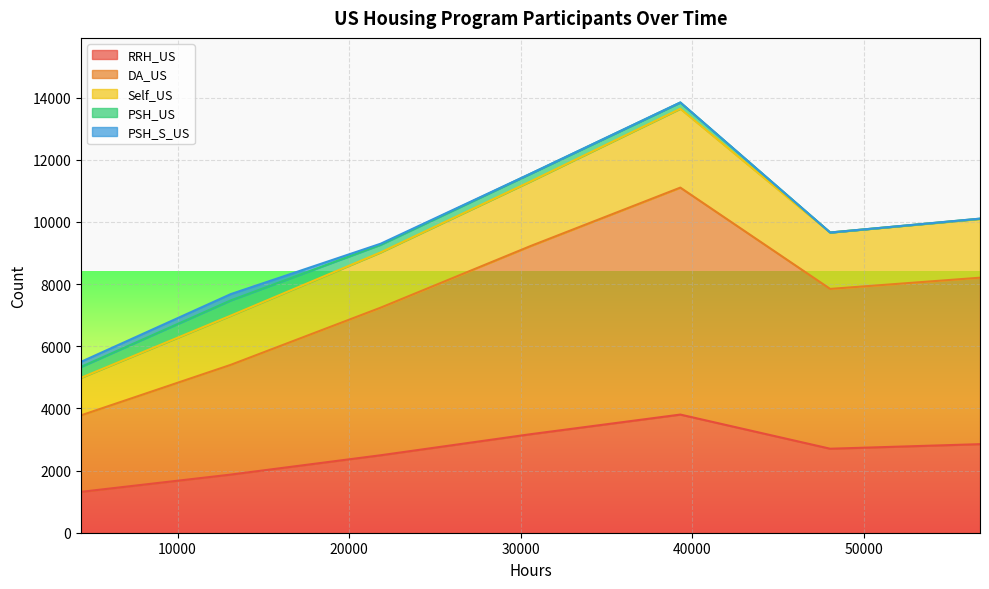

What is the lowest value of the RRH_US series?

1315